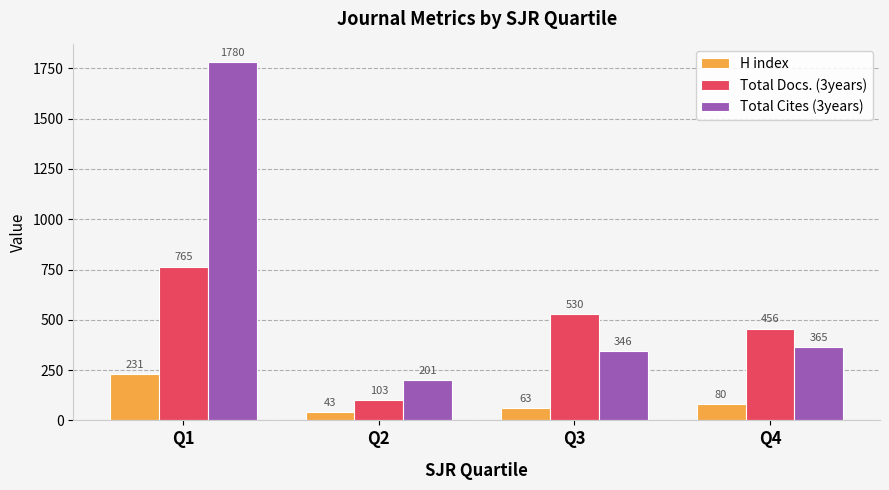

Between Q3 and Q4, which series saw the biggest shift?

Total Docs. (3years)